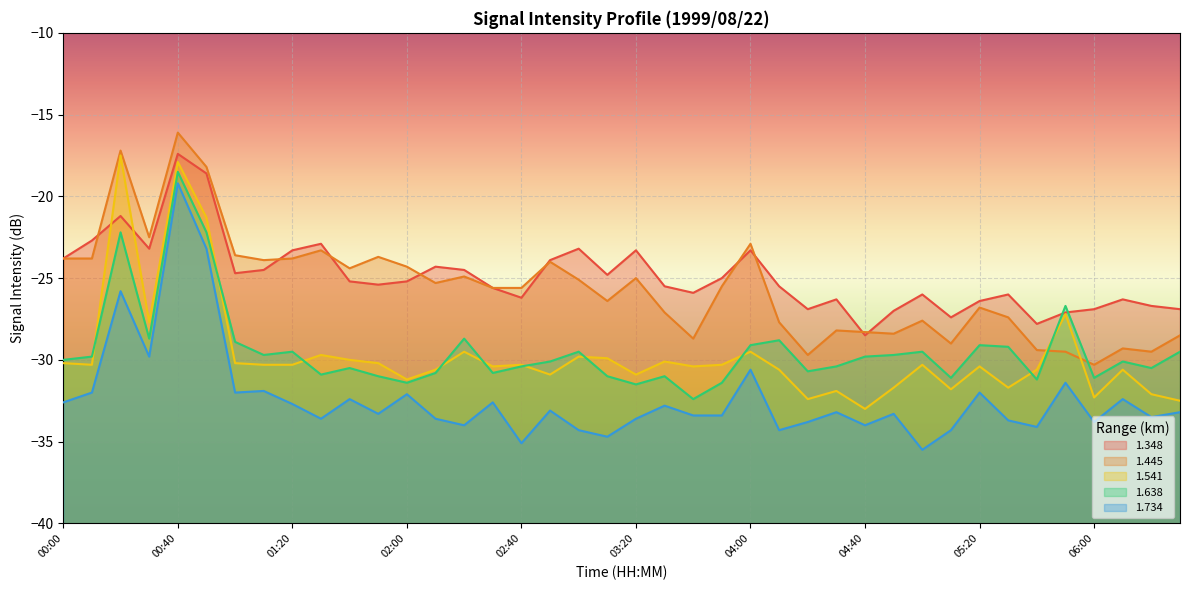

What is the difference between the second highest and minimum values in the 1.541 series?

15.1